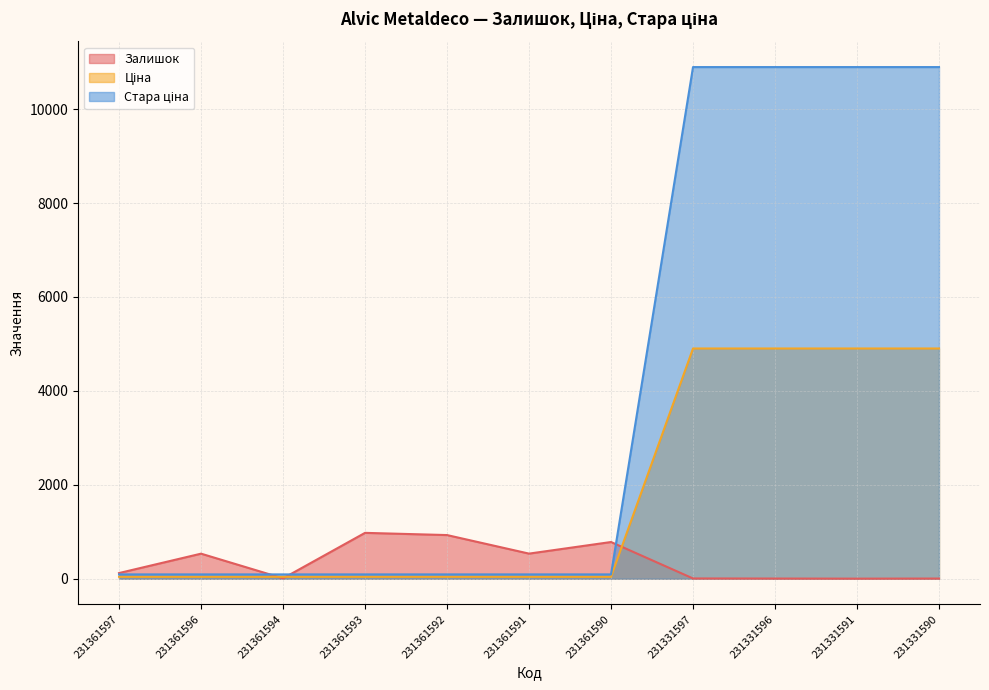

What are all the series names shown in the legend?

Залишок, Ціна, Стара ціна